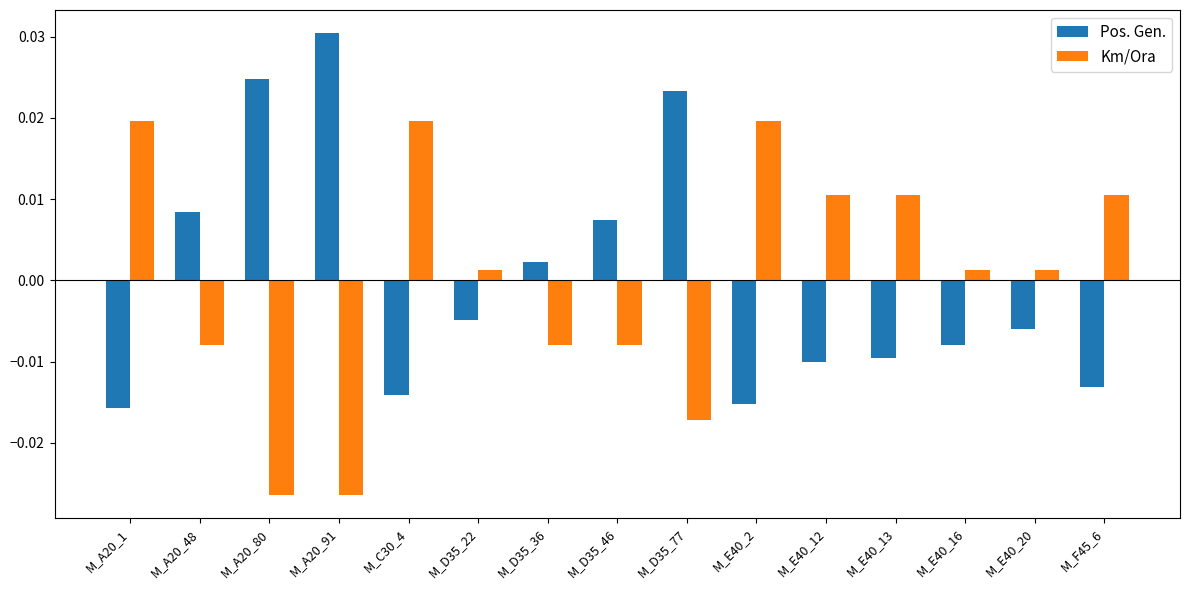

At M_D35_36, list the series in order from smallest to largest.

Km/Ora, Pos. Gen.